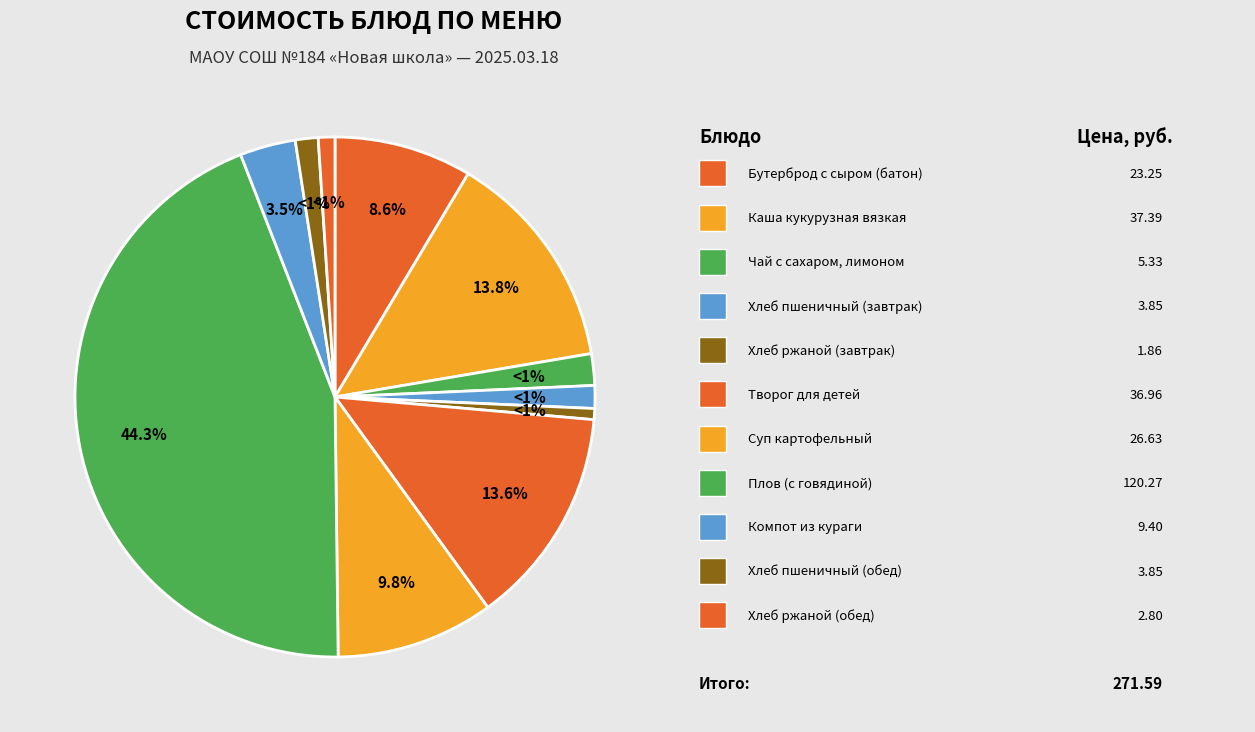

Is it true that Хлеб ржаной (обед) is 1% of the pie?

True